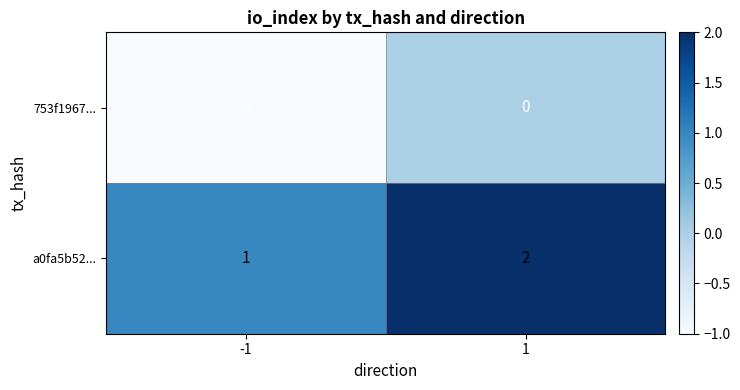

Reading left to right, transcribe all the data shown in this chart.

753f1967...: -1	0
a0fa5b52...: 1	2